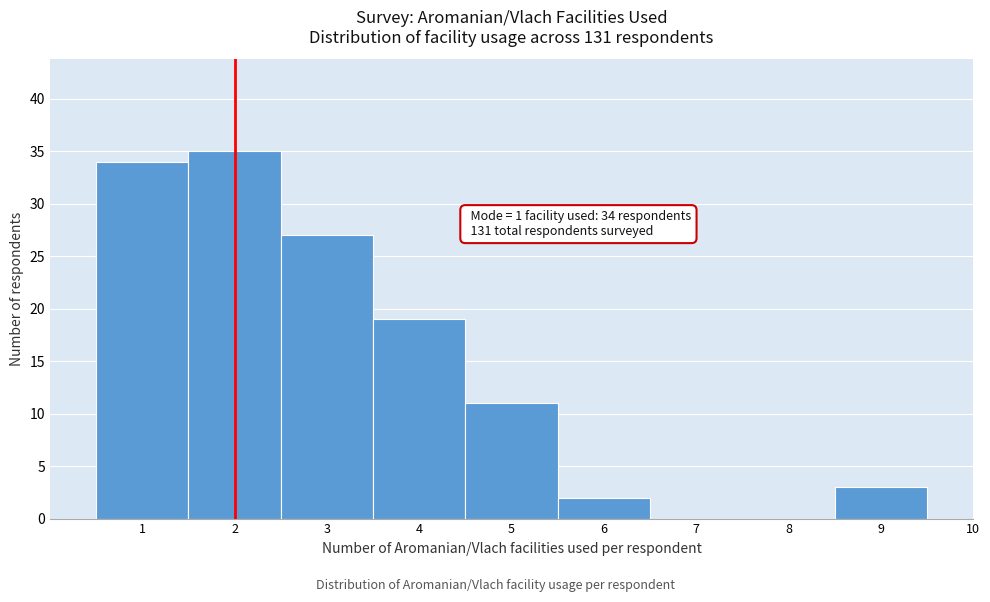

Reading right to left, what are all the values shown in this chart?

10=0	9=3	8=0	7=0	6=2	5=11	4=19	3=27	2=35	1=34